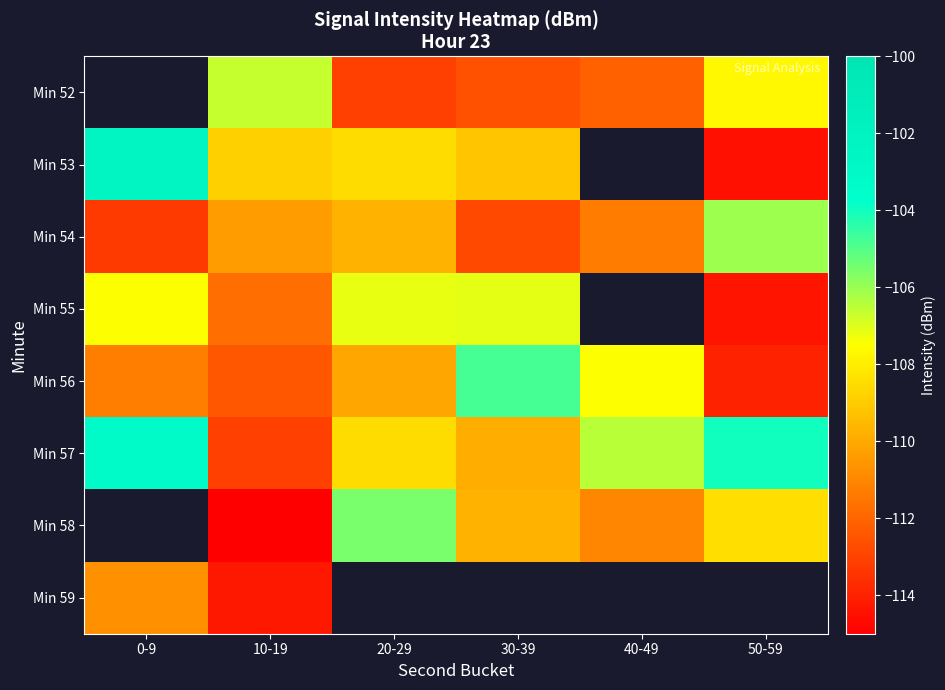

What is the greatest value displayed?

-102.3